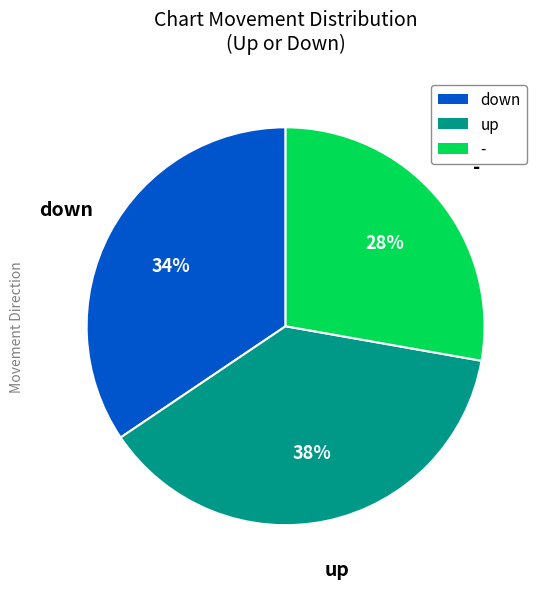

Combined, do down and up account for over 50%?

Yes